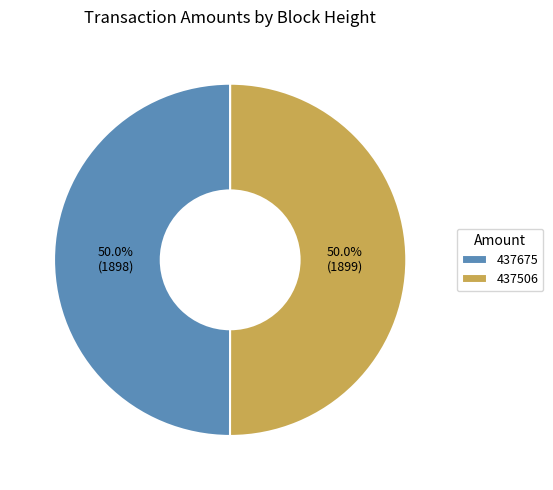

Combined, what portion of the pie is 437675 and 437506?

100.0%